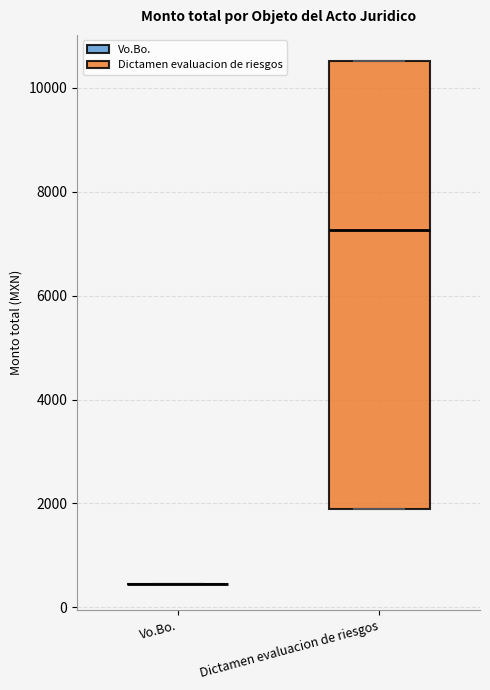

Comparing the boxes themselves (not the whiskers), which one is the tallest?

Dictamen evaluacion de riesgos